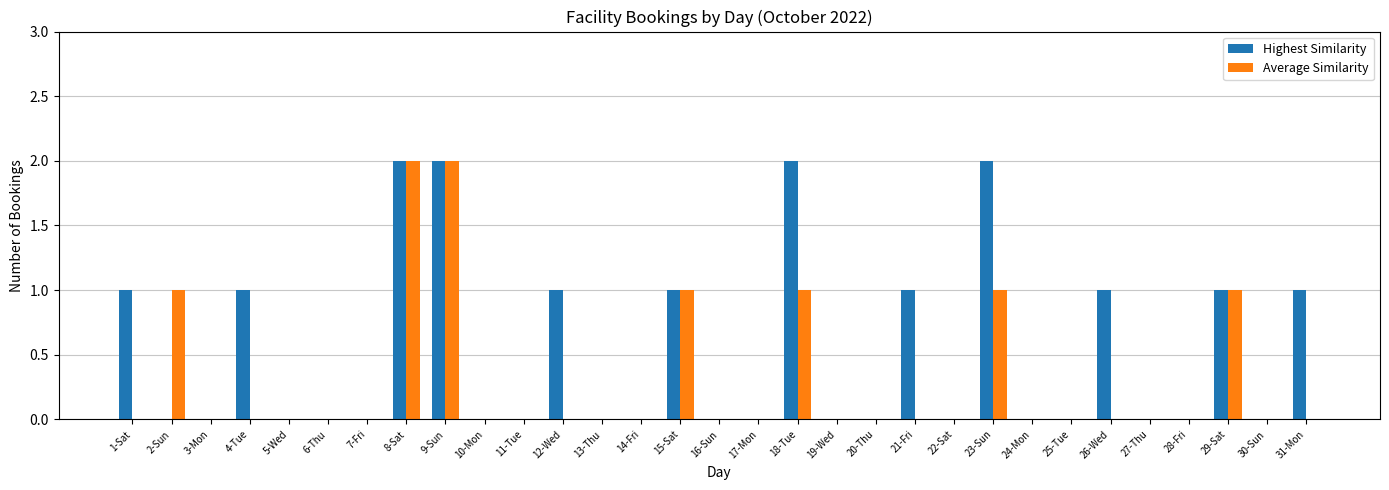

How many series are shown in this chart?

2